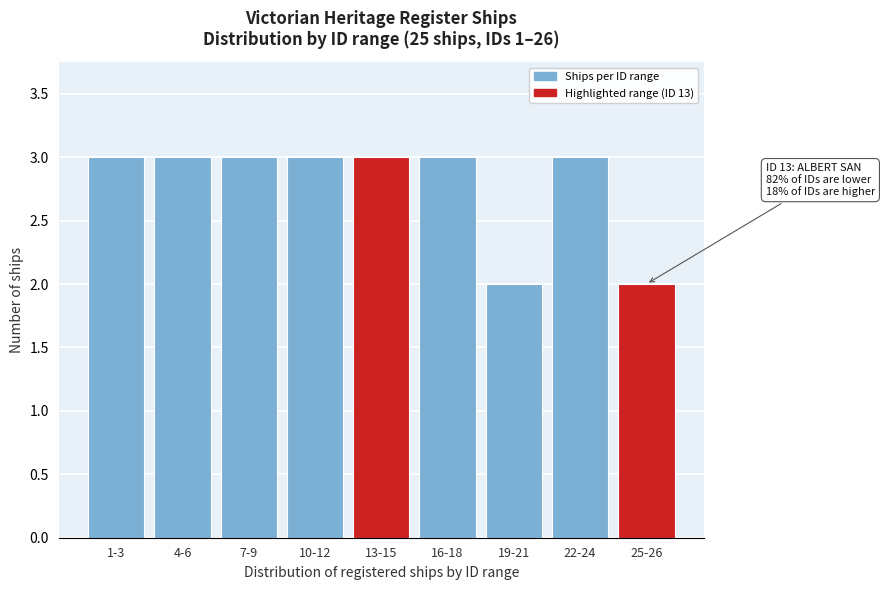

Reading left to right, list all the values displayed in this chart.

1-3=3	4-6=3	7-9=3	10-12=3	13-15=3	16-18=3	19-21=2	22-24=3	25-26=2